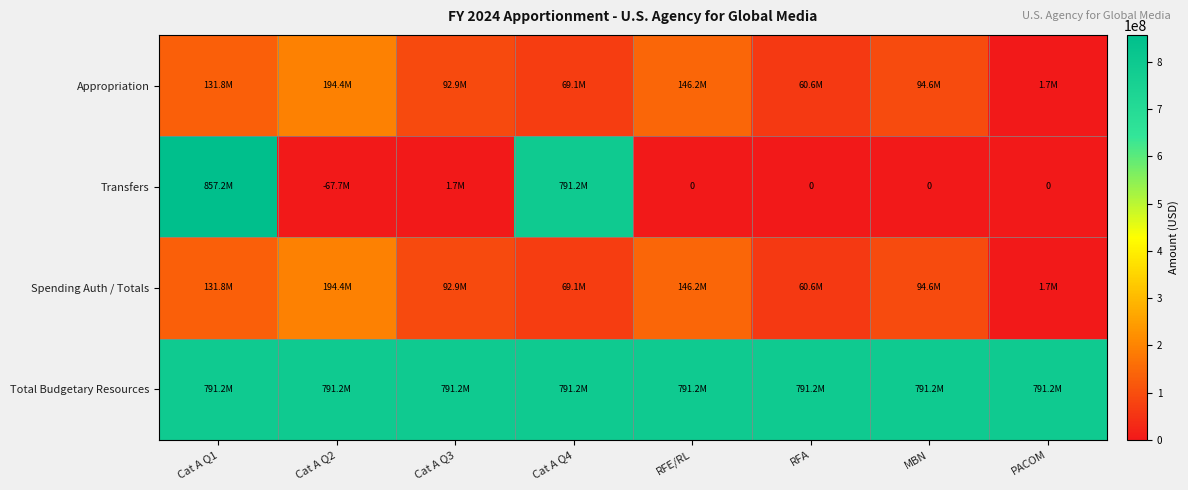

What is the sum of all Spending Auth / Totals values?

791238774